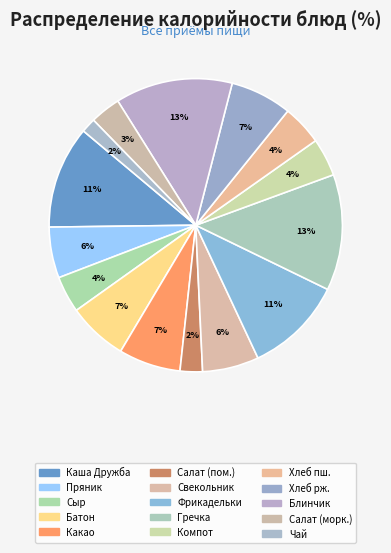

Count the number of slices in the pie.

15